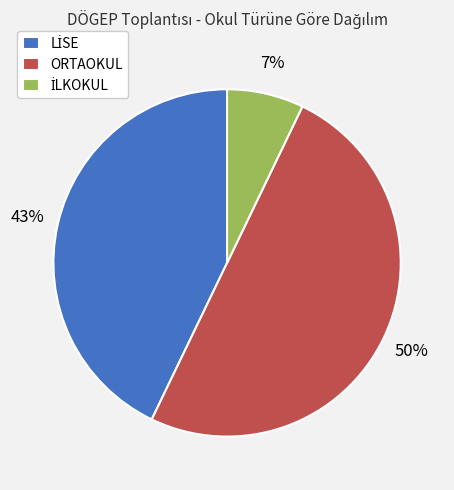

The ORTAOKUL slice represents 50% of the pie. True or false?

True